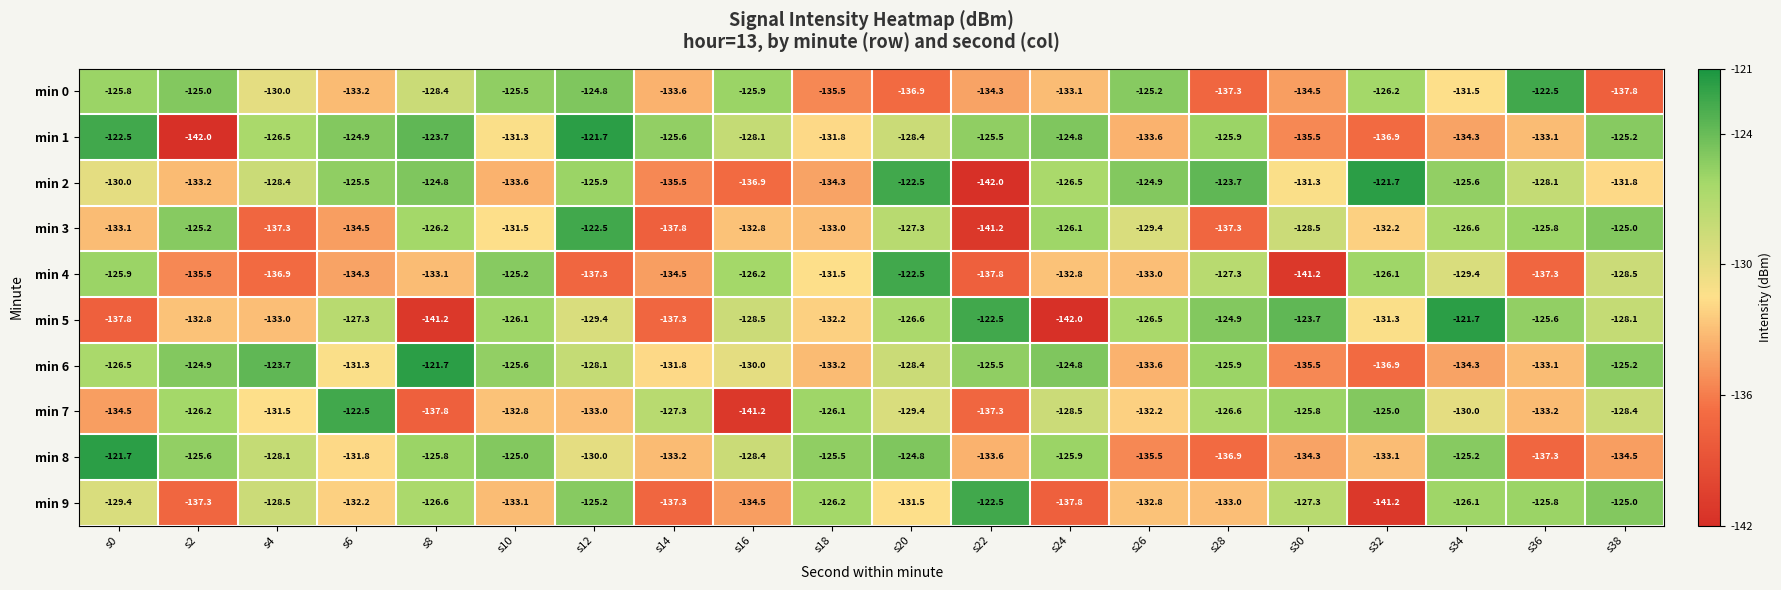

What is the lowest value of the min 2 series?

-142.0